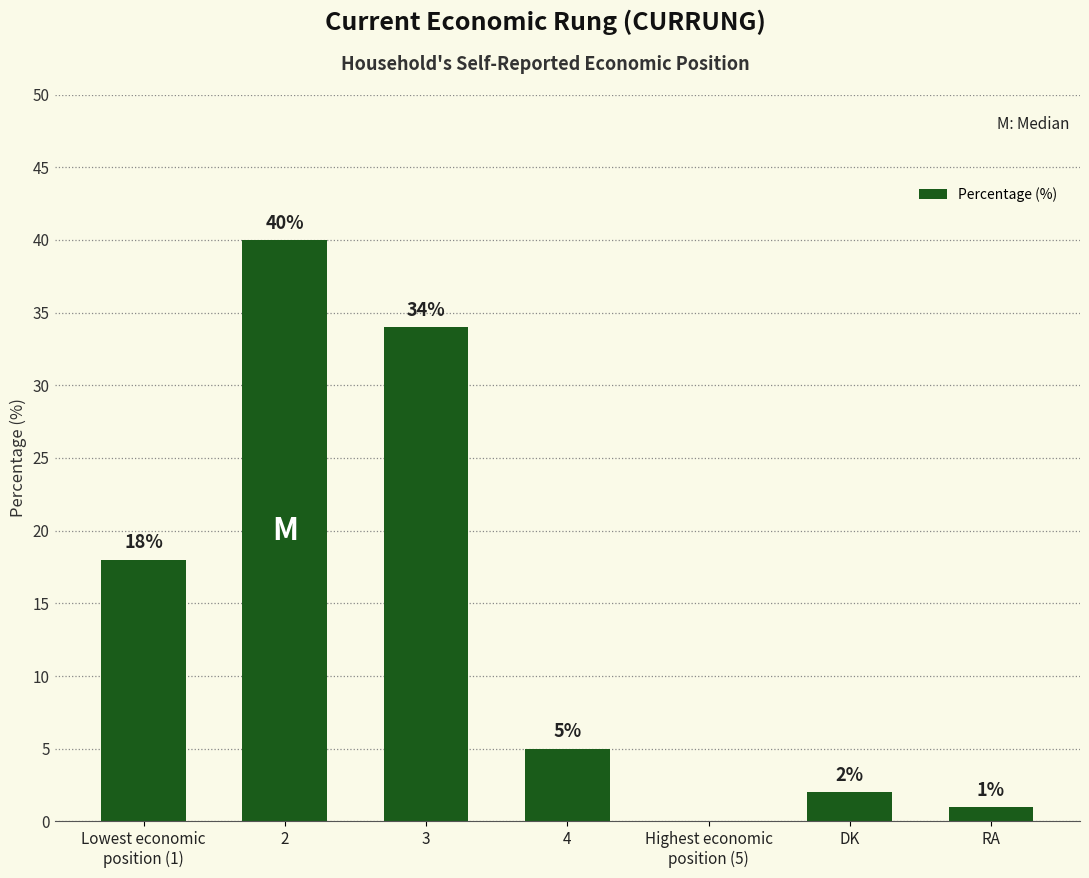

What is the sum of all values?

100